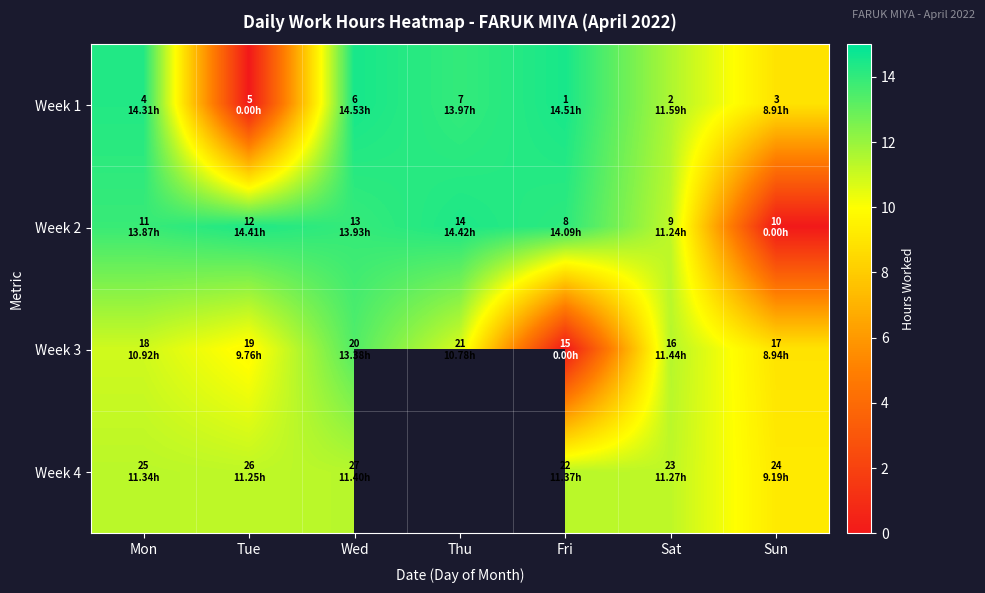

What is the greatest value displayed?

14.5